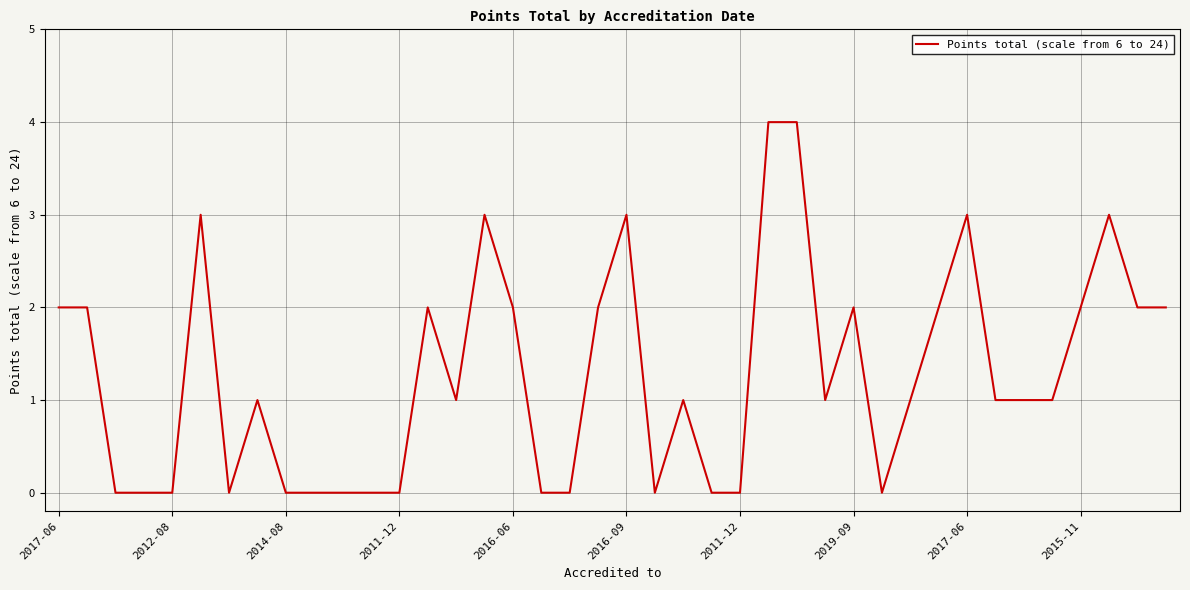

What is the maximum value shown in the chart?

4